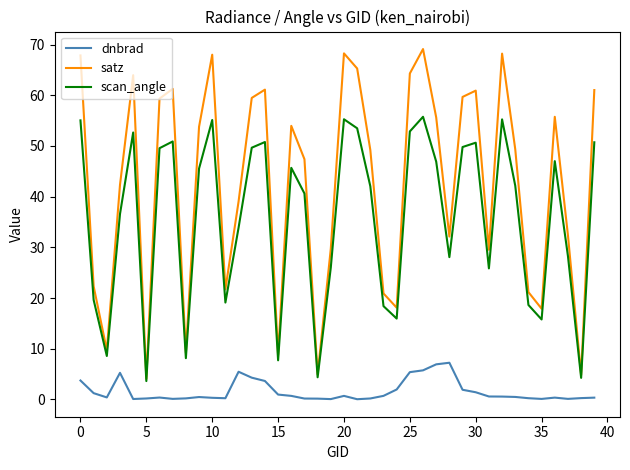

List the series in order of their peak value, highest first.

satz, scan_angle, dnbrad